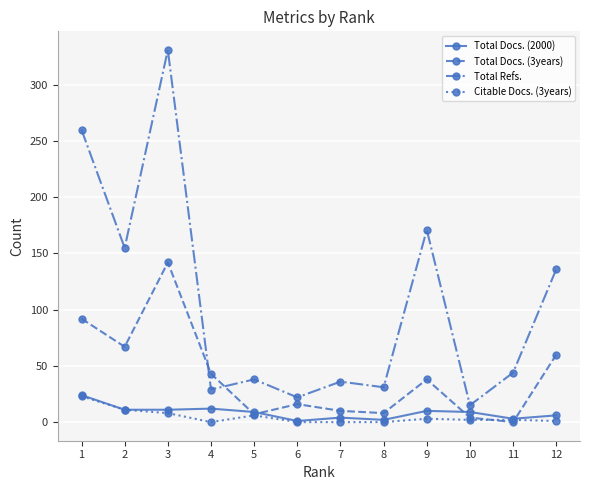

Between 1 and 5, which series saw the biggest shift?

Total Refs.